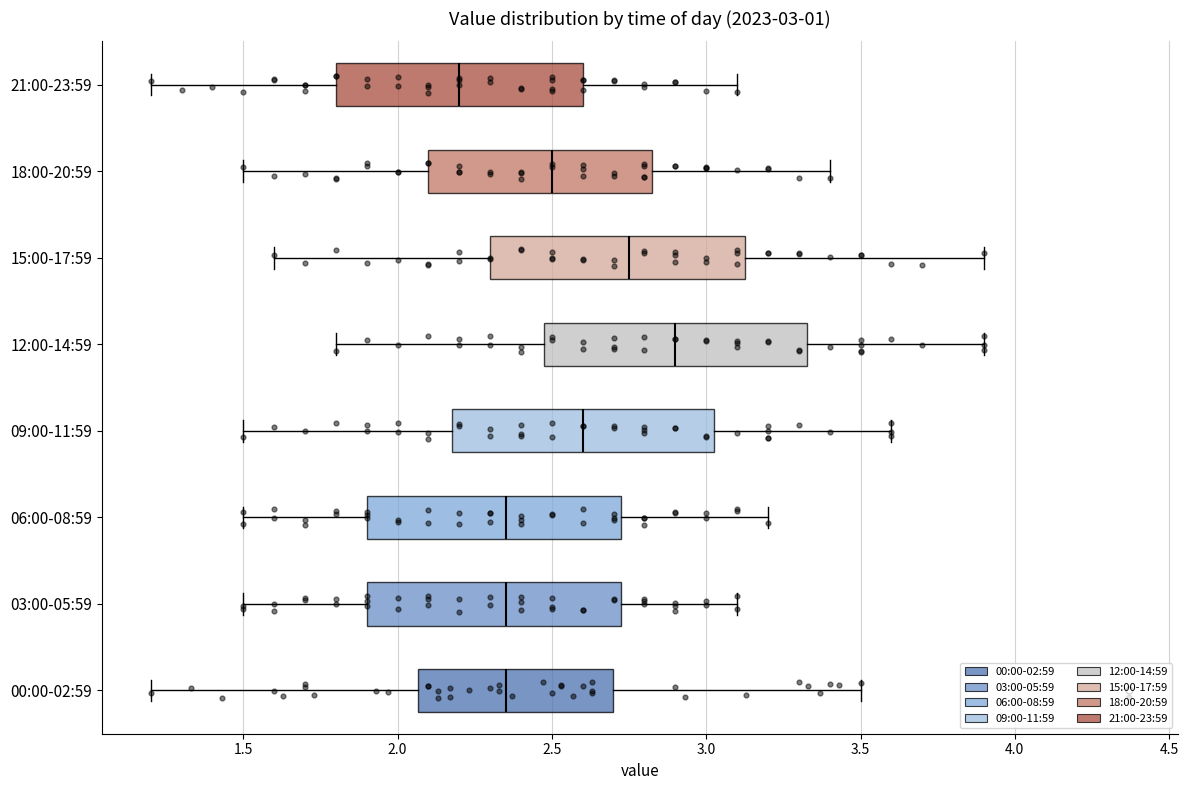

Which box has the furthest to the left median line?

21:00-23:59